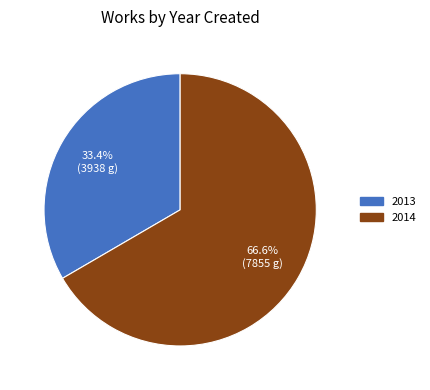

How many segments does this pie chart have?

2